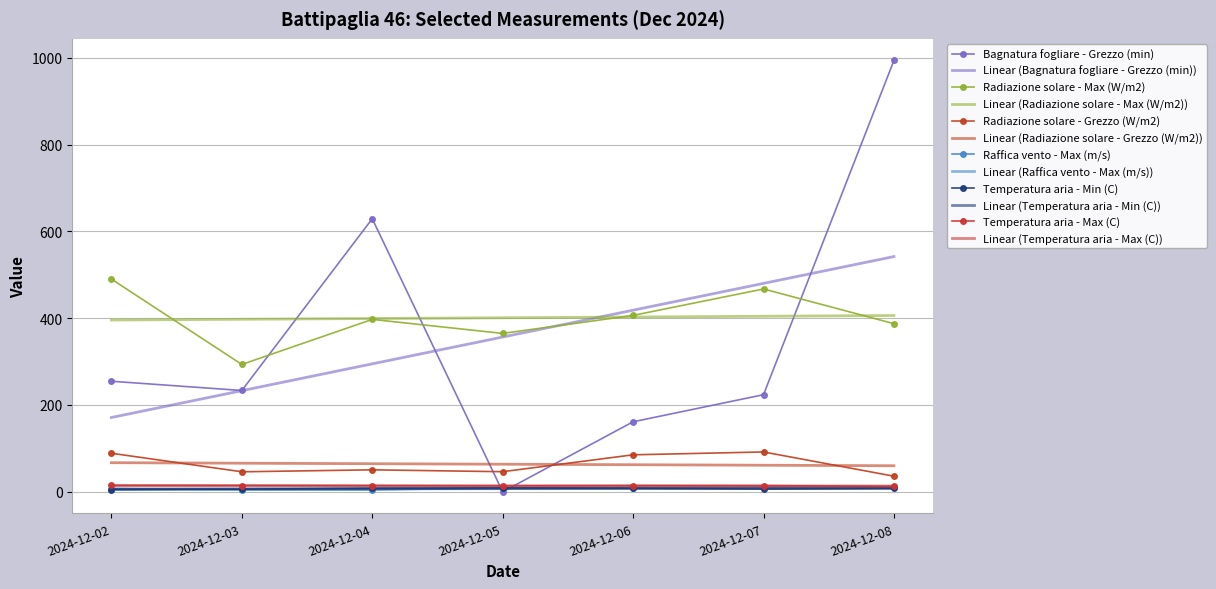

Which label corresponds to the largest value in the chart?

2024-12-08